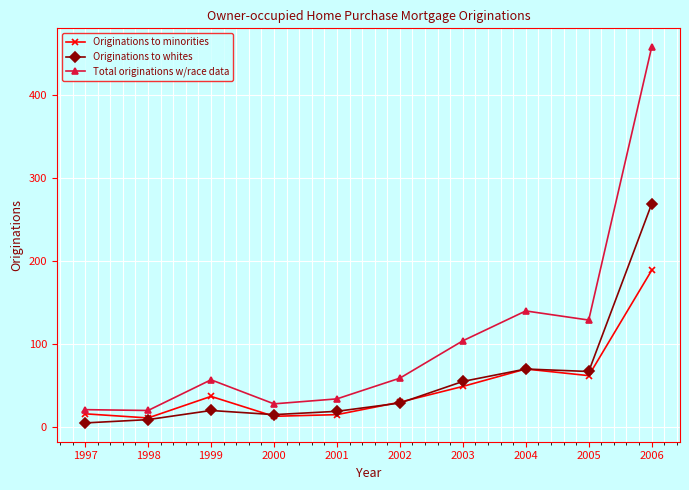

What is the approximate value of Total originations w/race data at 2003, to the nearest 5?

105